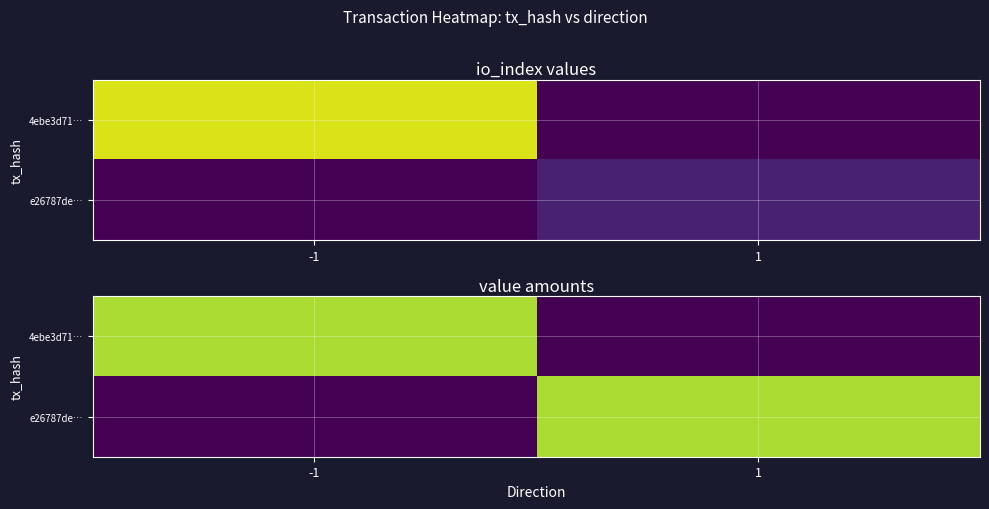

Where is e26787de… nearest to the value 0?

-1